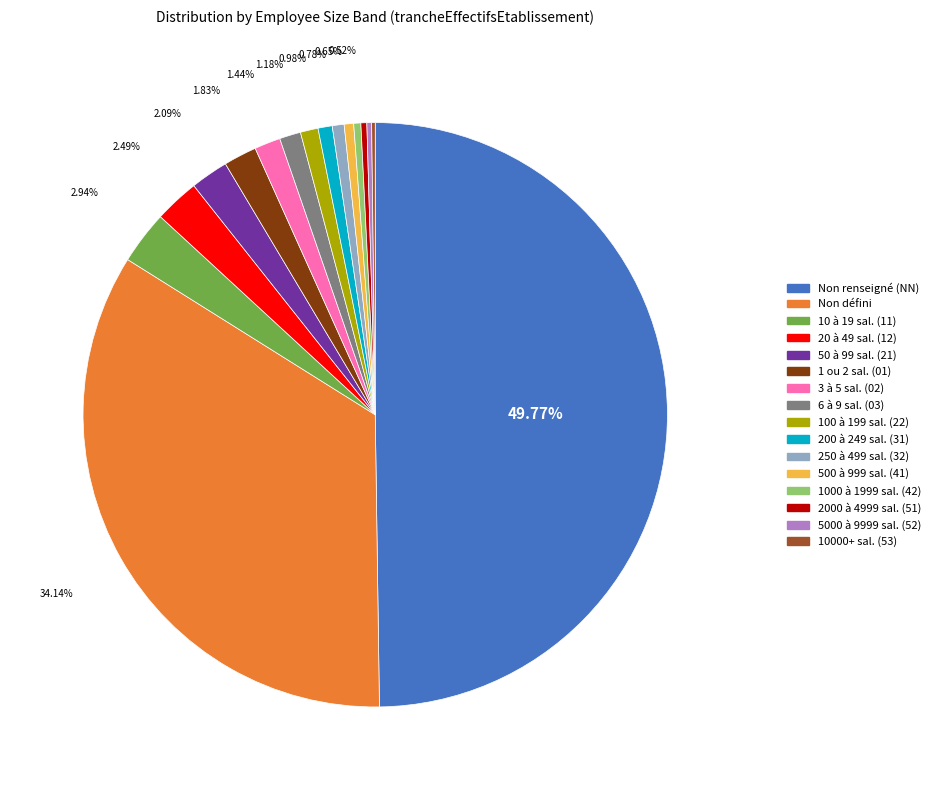

What is the largest slice in the pie chart?

NN